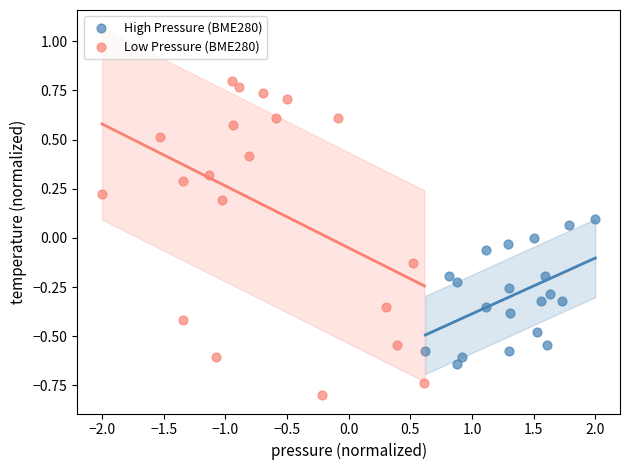

Which series contains the lowest Y value?

Low Pressure (BME280)